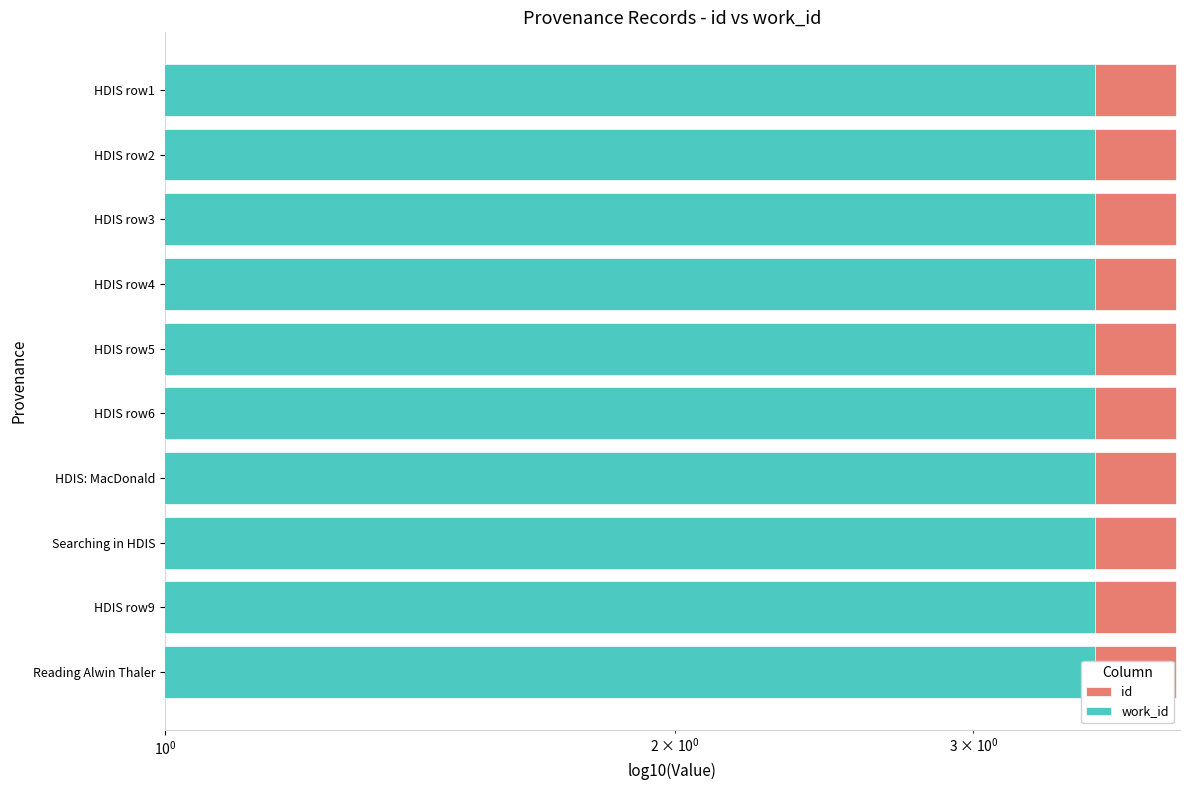

How many bars are there in total?

20